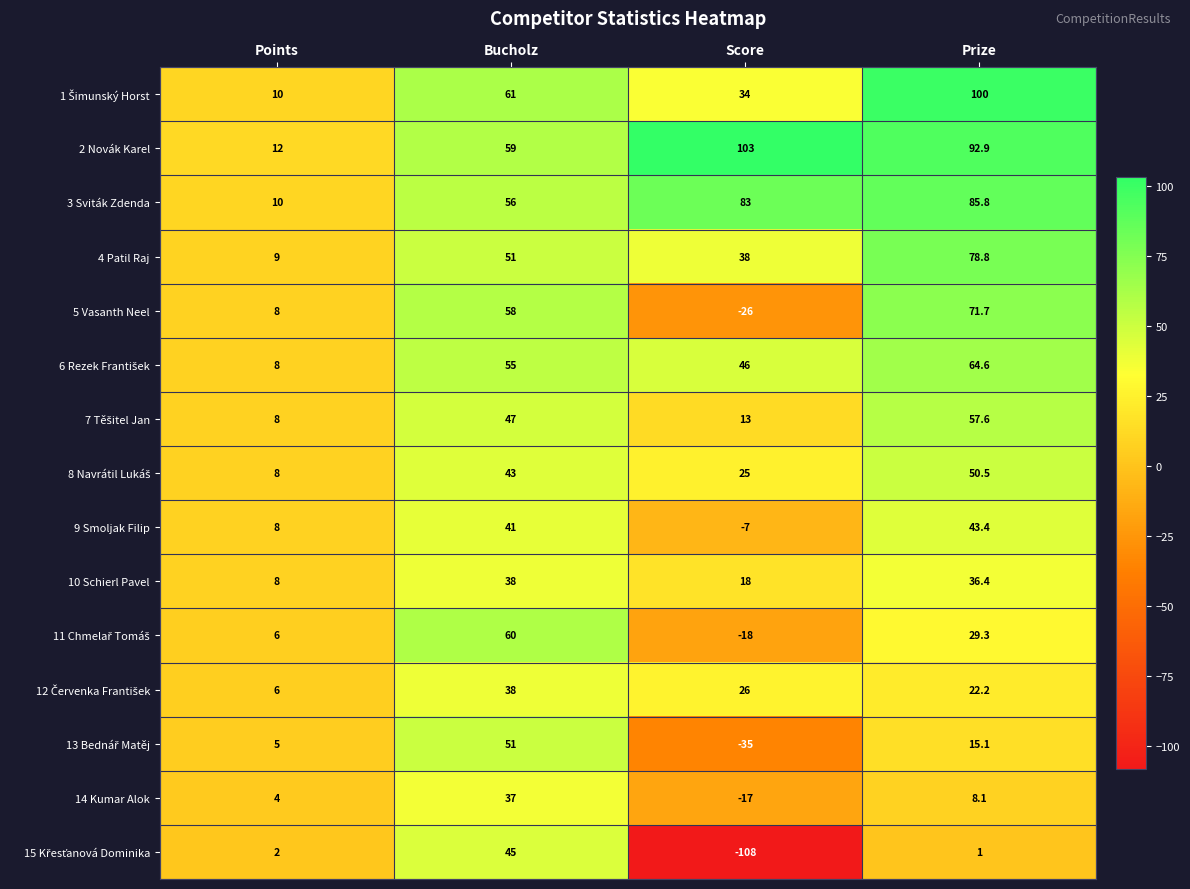

What is the total value across all series at Prize?

757.4